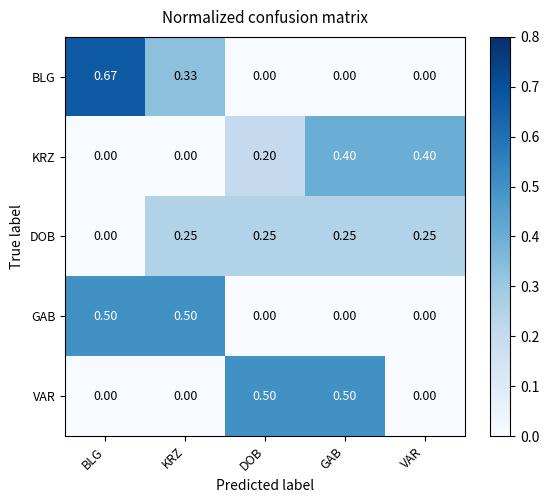

Which label corresponds to the largest value in the chart?

BLG